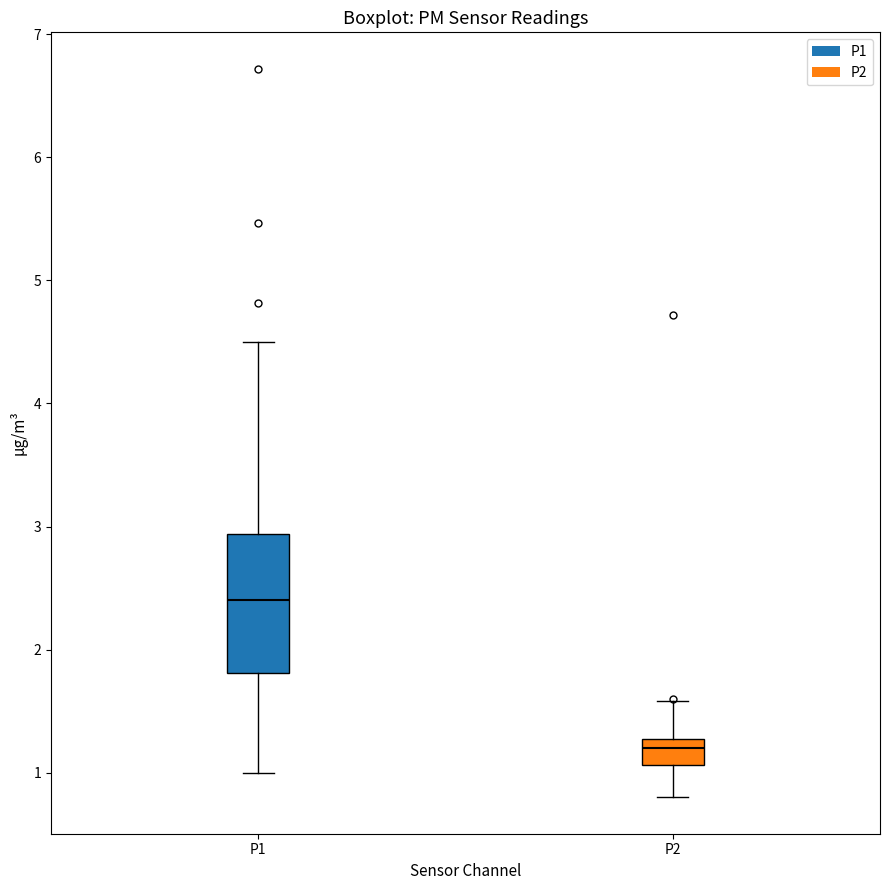

Which box's median line is the lowest?

P2